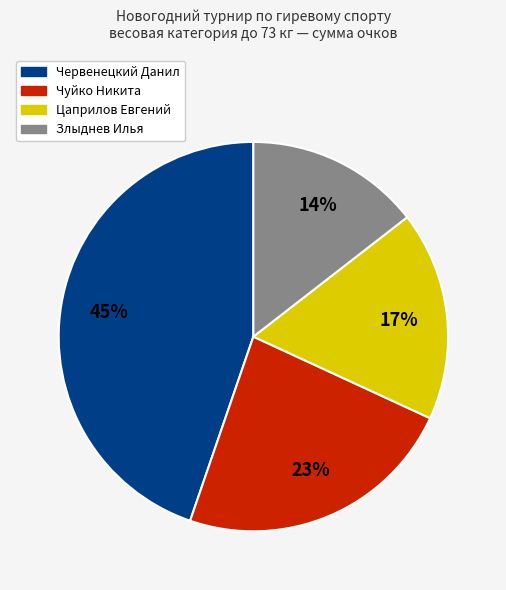

To the nearest percent, what is the average slice percentage?

25%